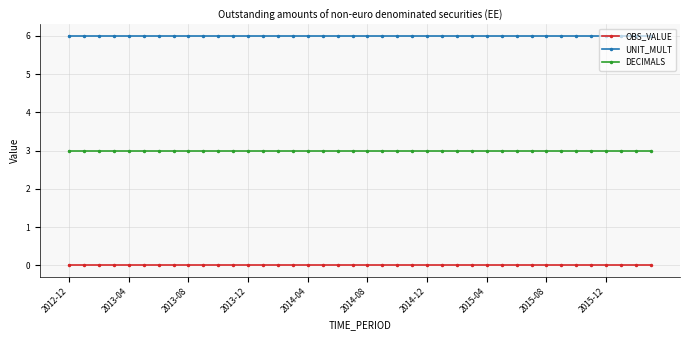

Does the chart have visible grid lines?

Yes